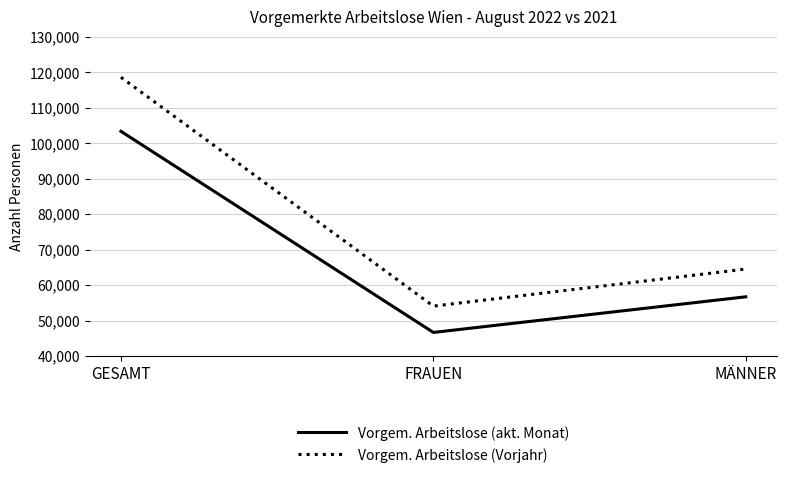

What is the total value across all series at FRAUEN?

100715